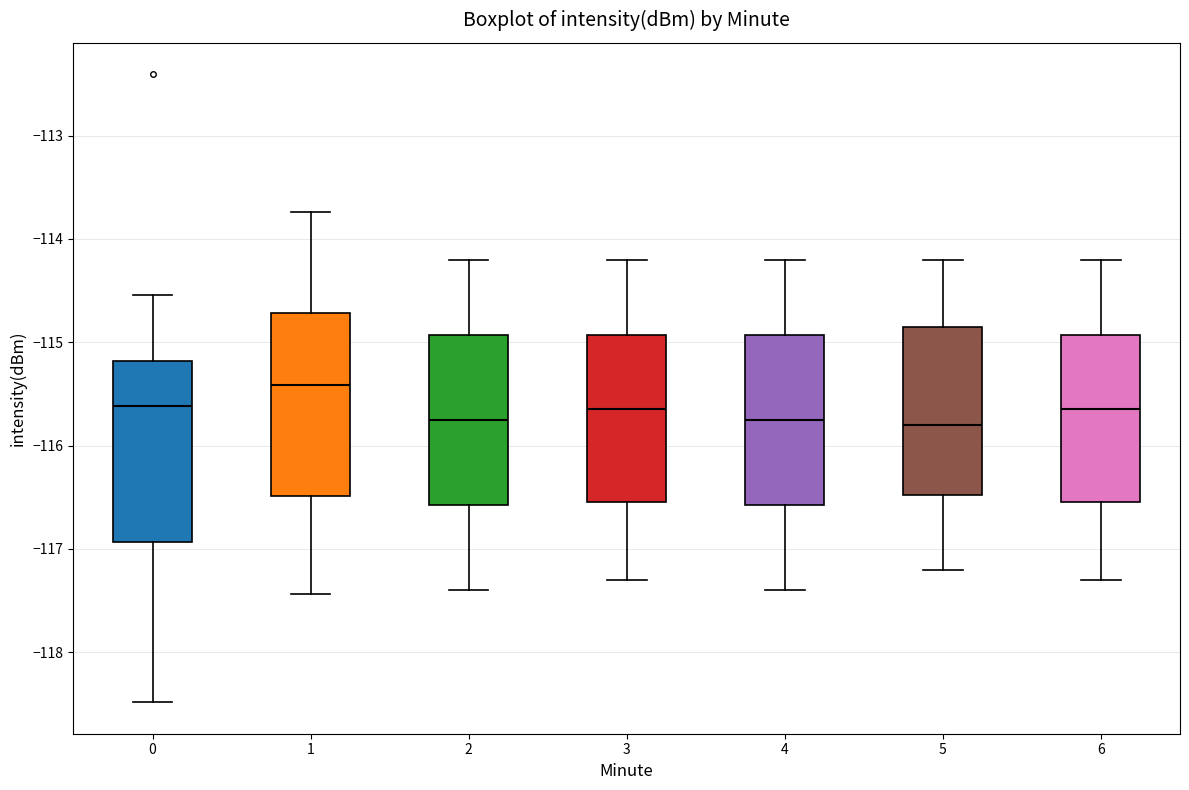

Where does the upper whisker of the box at x = 0 end on the y-axis? The values are not printed on the chart, so give them approximately, as read against the axis.

-114.5